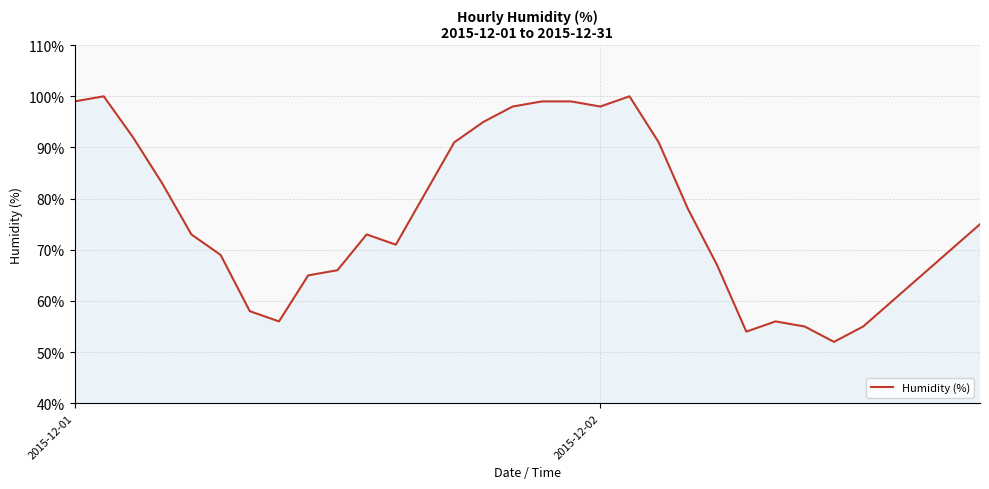

What is the difference between the maximum and minimum values?

48